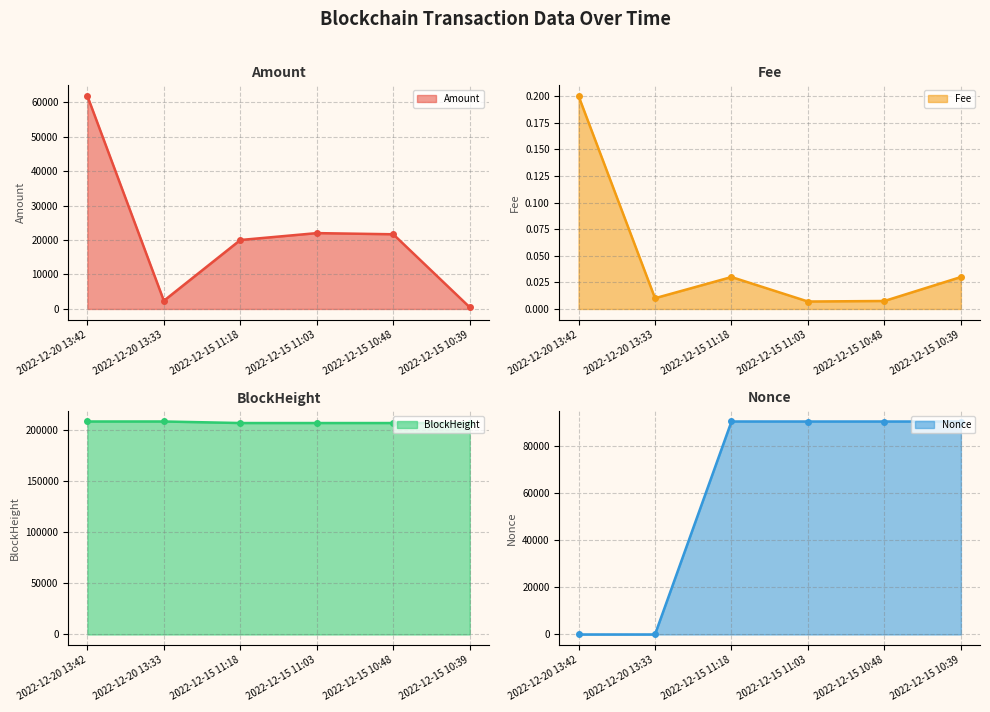

True or false: Nonce (line) has a value of 0.5 at 2022-12-20 13:42.

False